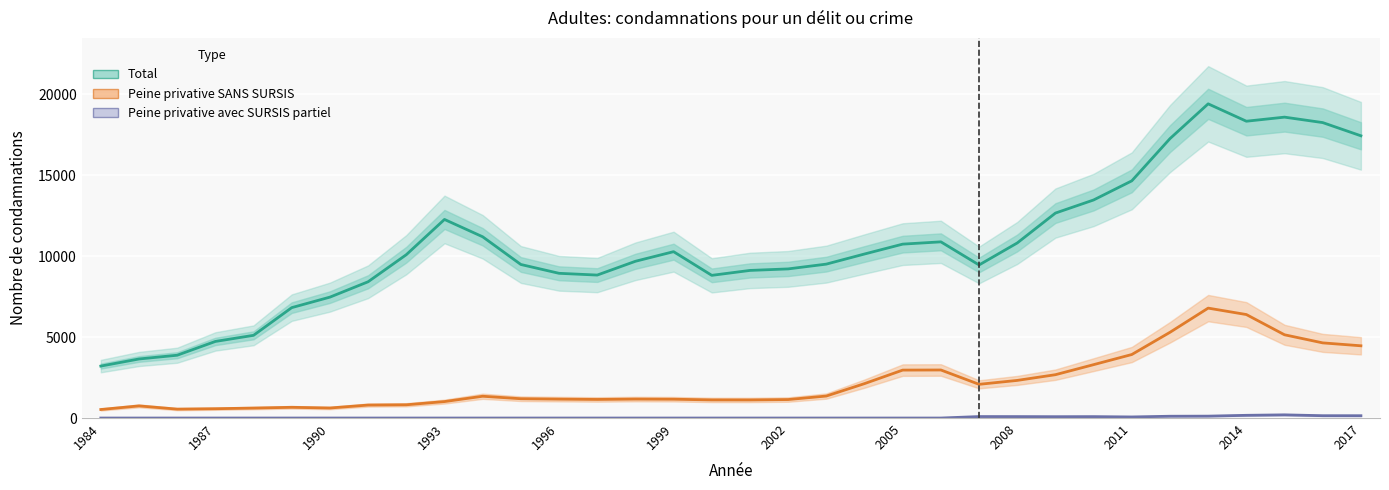

Rank the series at 26 from lowest to highest value.

Peine privative avec SURSIS partiel, Peine privative SANS SURSIS, Total